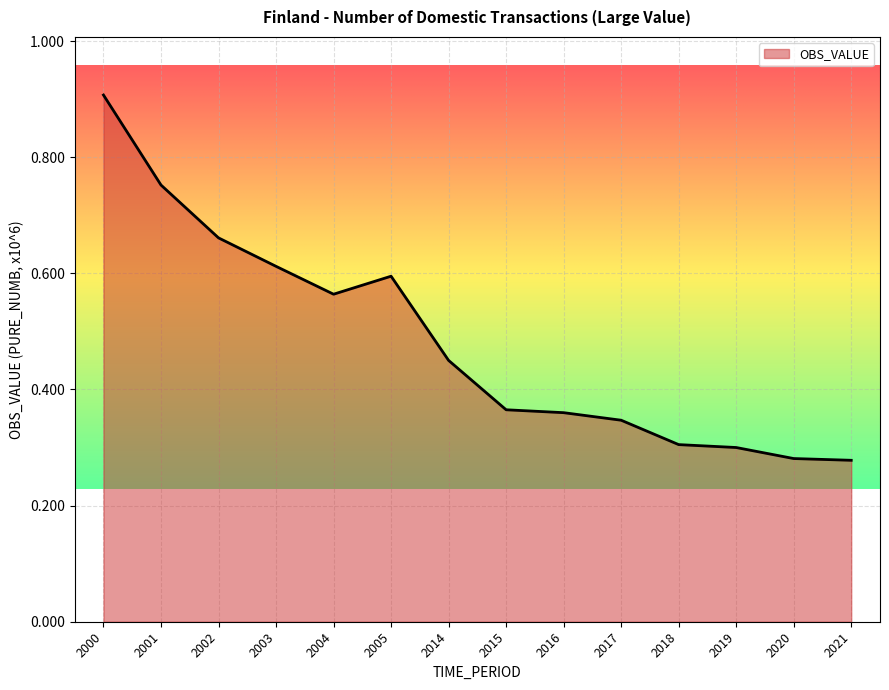

What is the greatest value displayed?

0.9